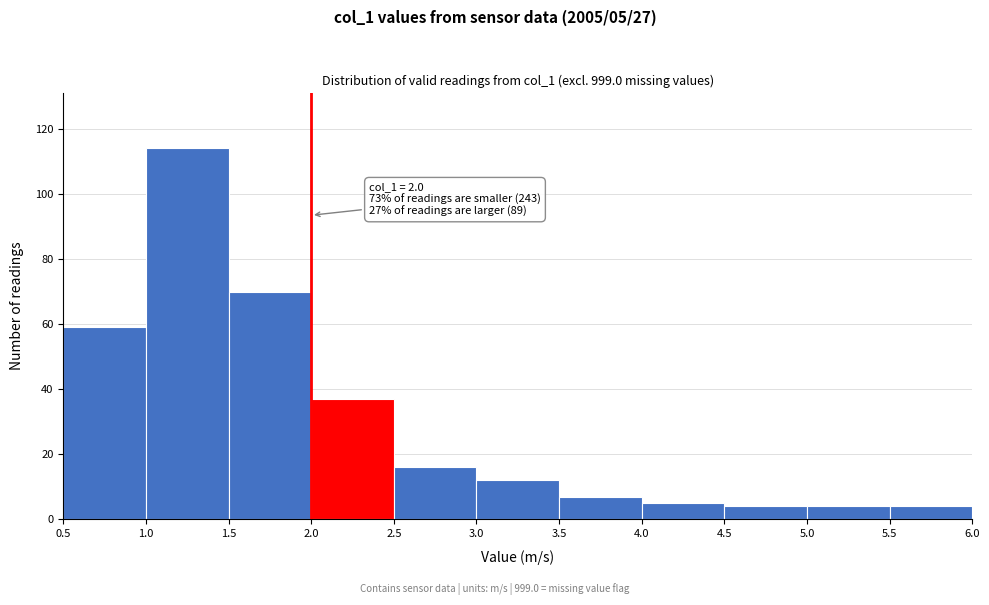

Which range on the x-axis has the tallest bar?

1.0 to 1.5